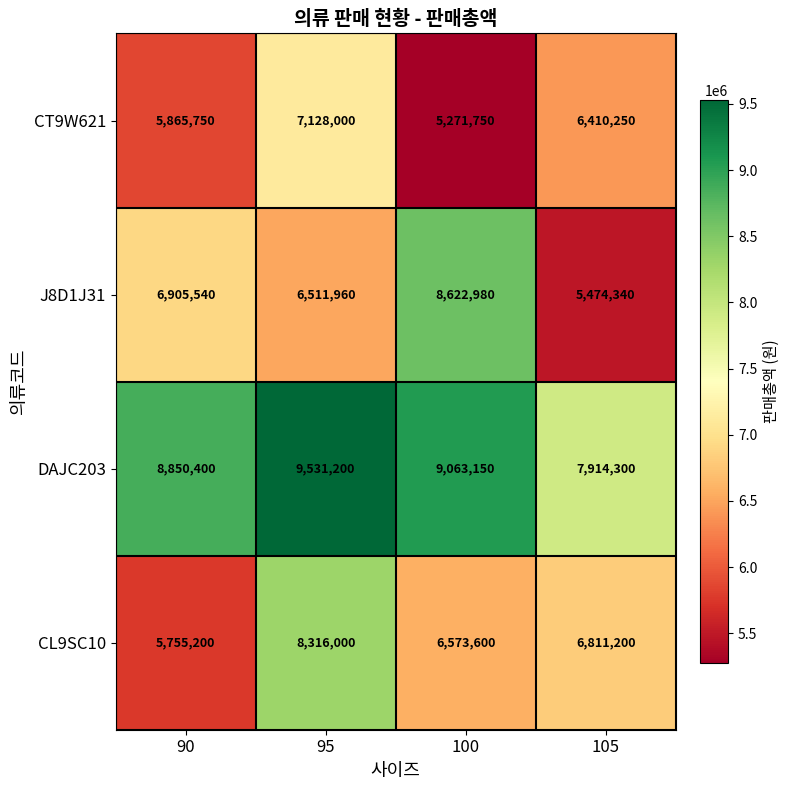

Which series changed the most between 90 and 95?

CL9SC10